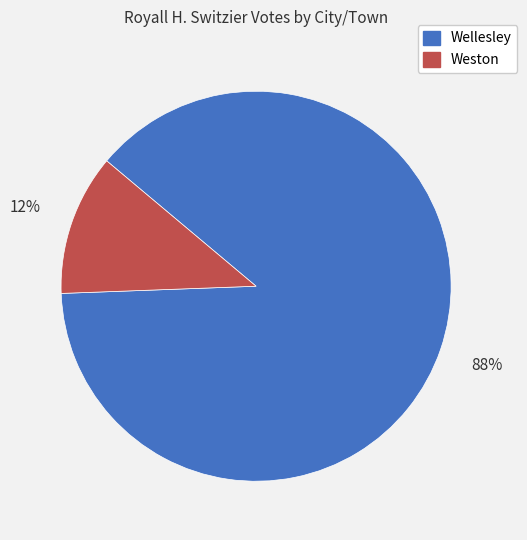

Count the number of slices in the pie.

2